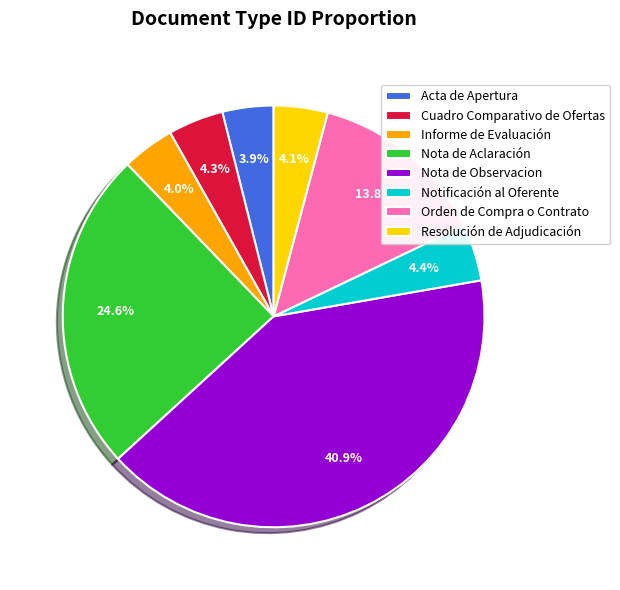

What is the largest slice in the pie chart?

Nota de Observacion